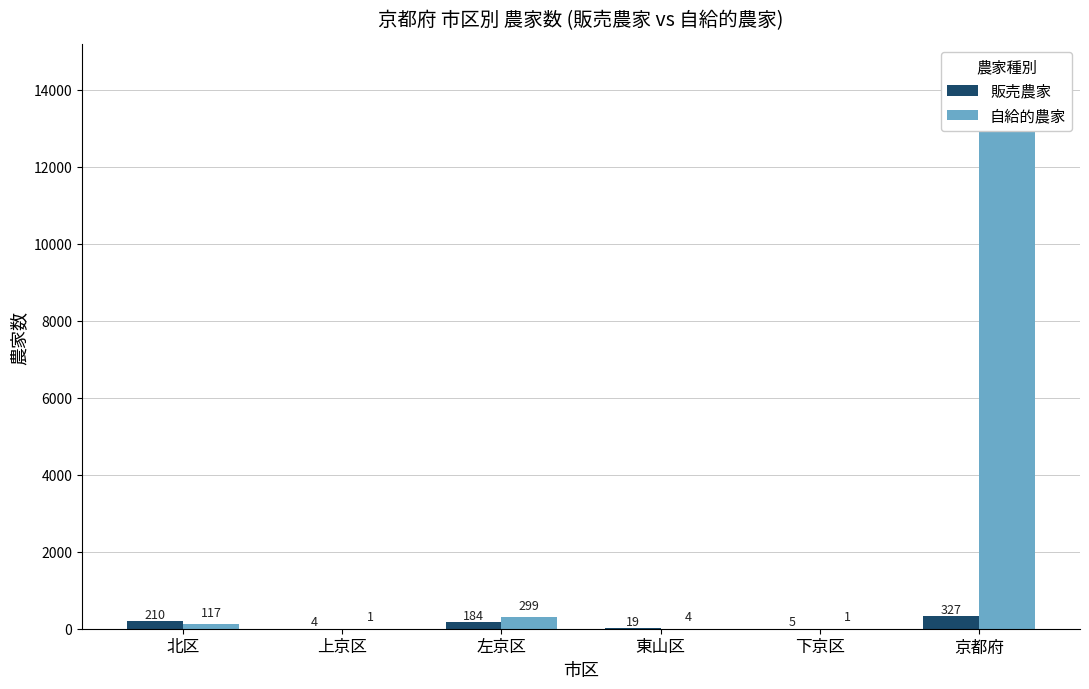

Between 東山区 and 京都府, which series saw the biggest shift?

自給的農家